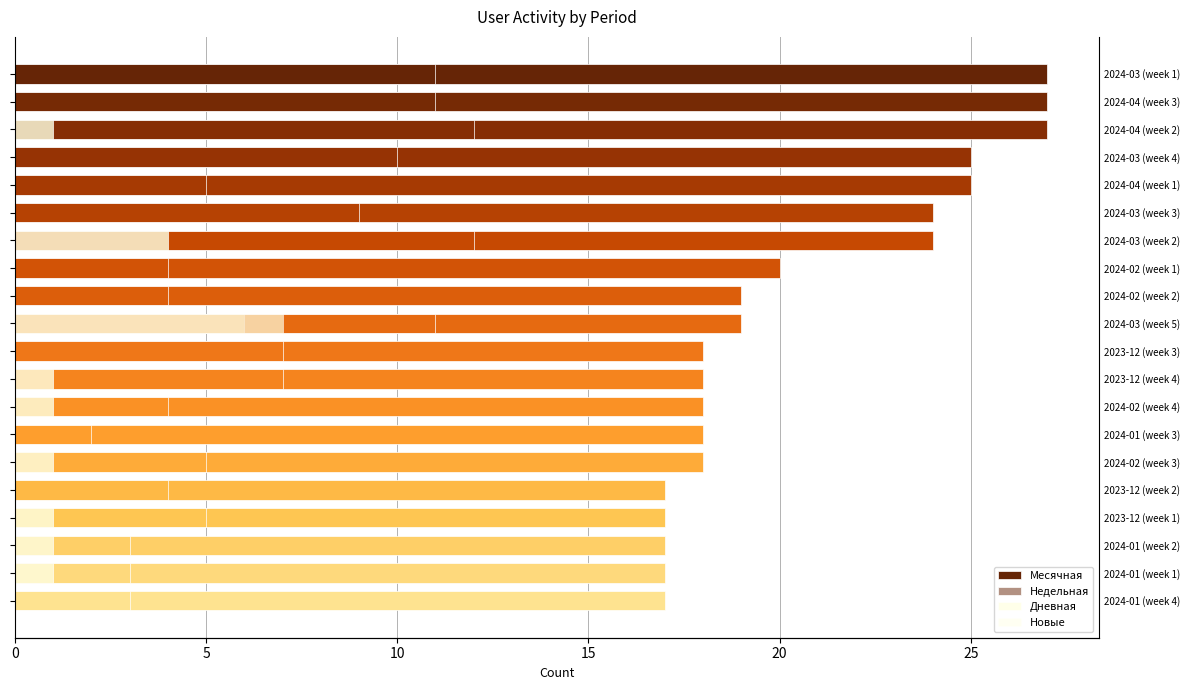

What is the difference between the maximum and minimum values in the Новые series?

6